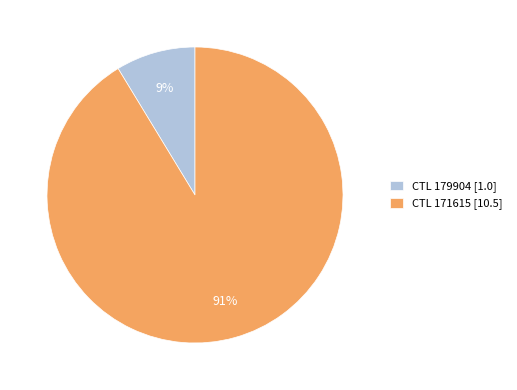

To the nearest percent, what is the combined percentage of CTL 179904 [1.0] and CTL 171615 [10.5]?

100%